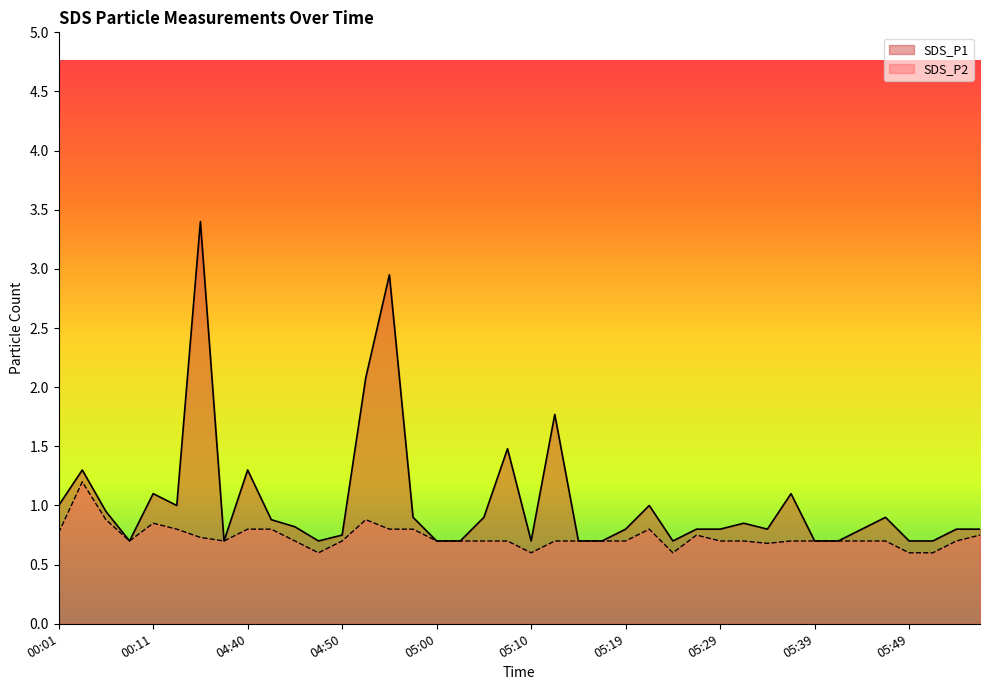

What are all the series names shown in the legend?

SDS_P1, SDS_P2